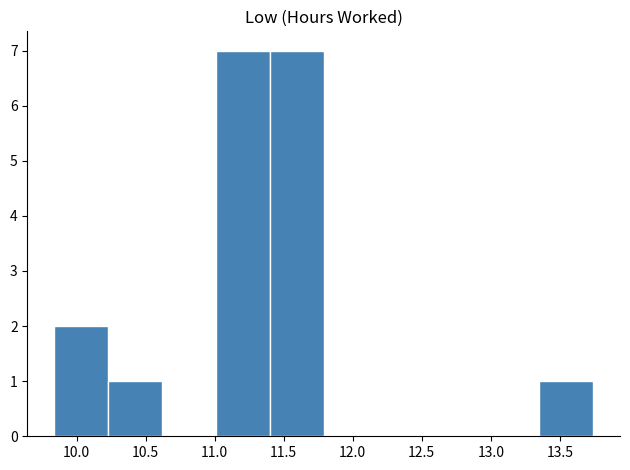

What is the height of the bar covering 11.40 to 11.79 on the x-axis? Neither the bar edges nor the heights are printed on the chart, so give them approximately, as read against the axes.

7